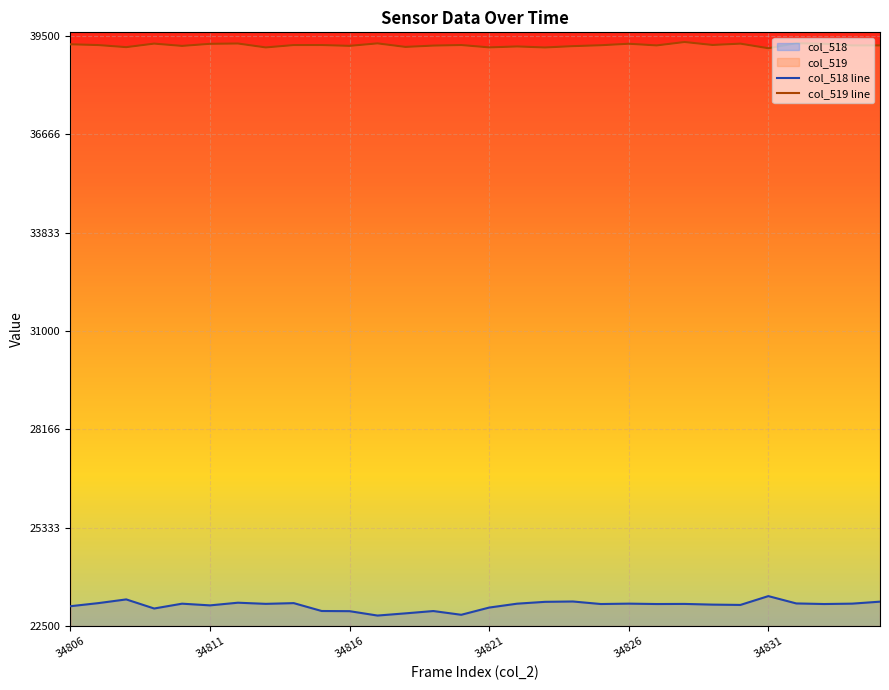

Reading right to left, transcribe all the data shown in this chart.

col_518 line: 23201	23144	23133	23150	23361	23107	23116	23136	23133	23144	23133	23206	23196	23143	23031	22823	22931	22864	22801	22927	22932	23159	23138	23171	23094	23143	23004	23266	23159	23070
col_519 line: 39223	39223	39271	39286	39142	39274	39236	39321	39223	39271	39228	39202	39164	39193	39166	39234	39218	39180	39282	39210	39234	39233	39165	39278	39269	39209	39275	39173	39233	39255